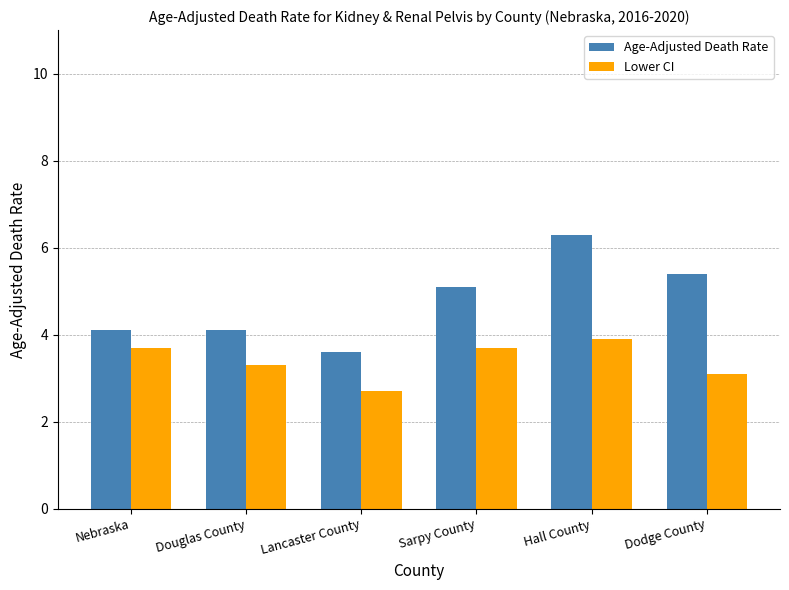

Reading left to right, list all the values displayed in this chart.

Age-Adjusted Death Rate: Nebraska=4.1	Douglas County=4.1	Lancaster County=3.6	Sarpy County=5.1	Hall County=6.3	Dodge County=5.4
Lower CI: Nebraska=3.7	Douglas County=3.3	Lancaster County=2.7	Sarpy County=3.7	Hall County=3.9	Dodge County=3.1